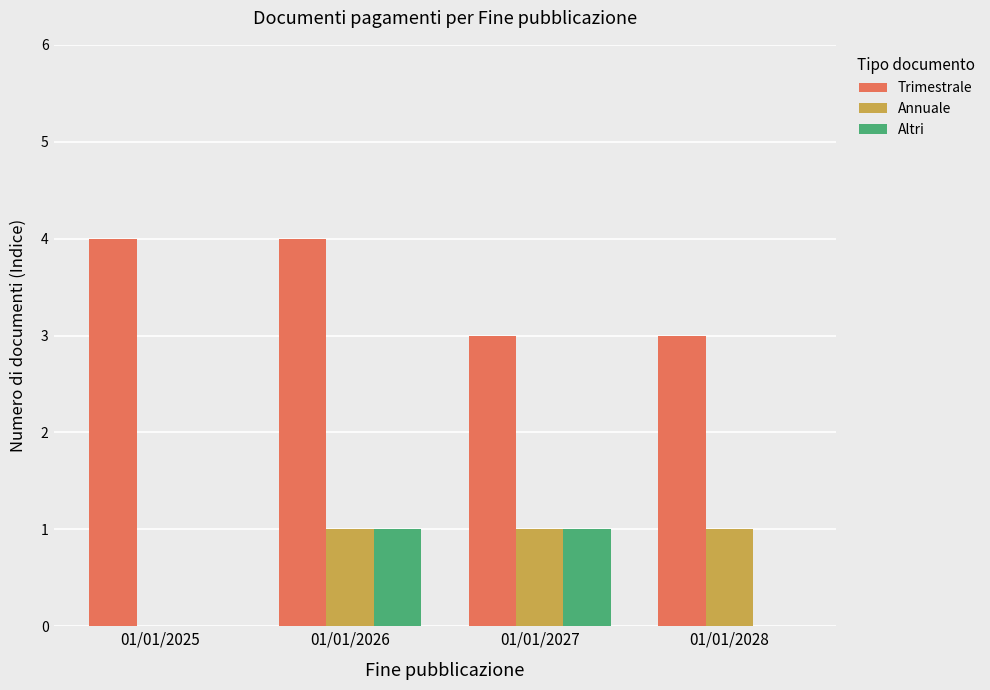

Which series changed the most between 01/01/2027 and 01/01/2028?

Altri